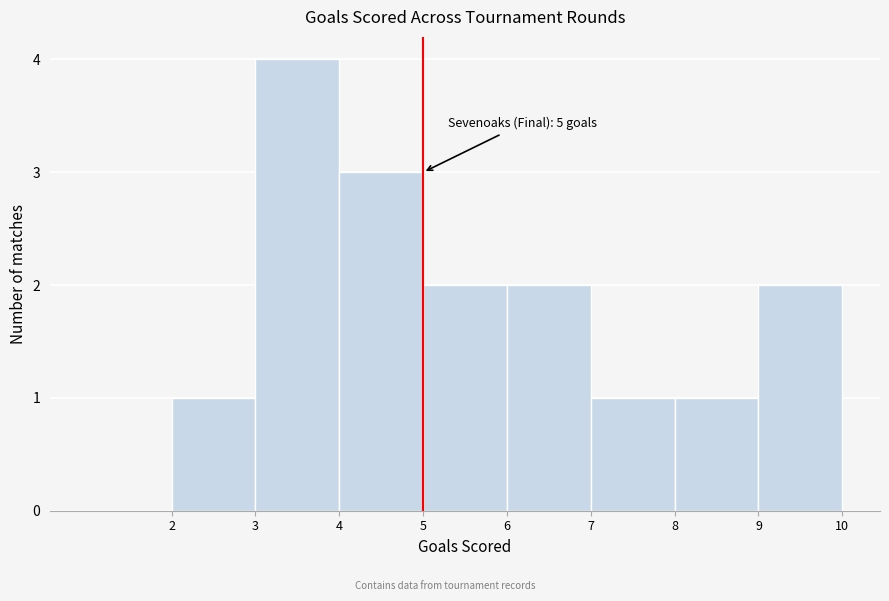

Which range on the x-axis has the tallest bar?

3 to 4